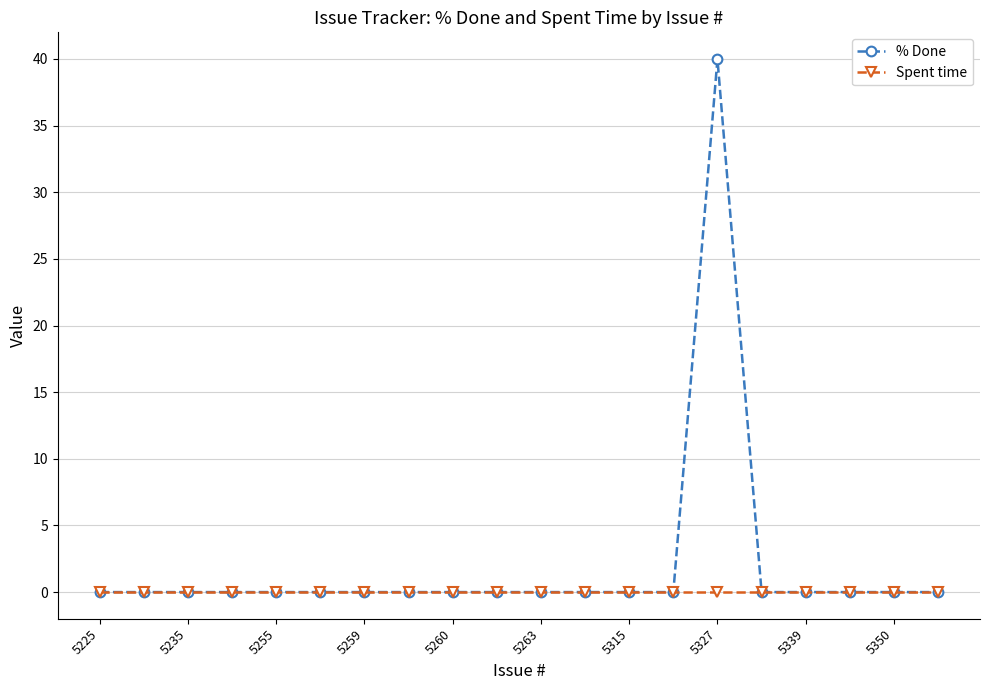

What is the greatest value displayed?

40